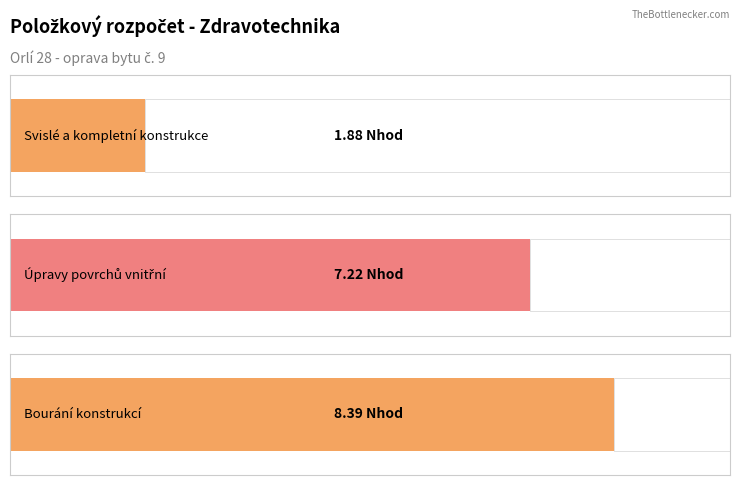

What is the smallest value displayed?

1.9